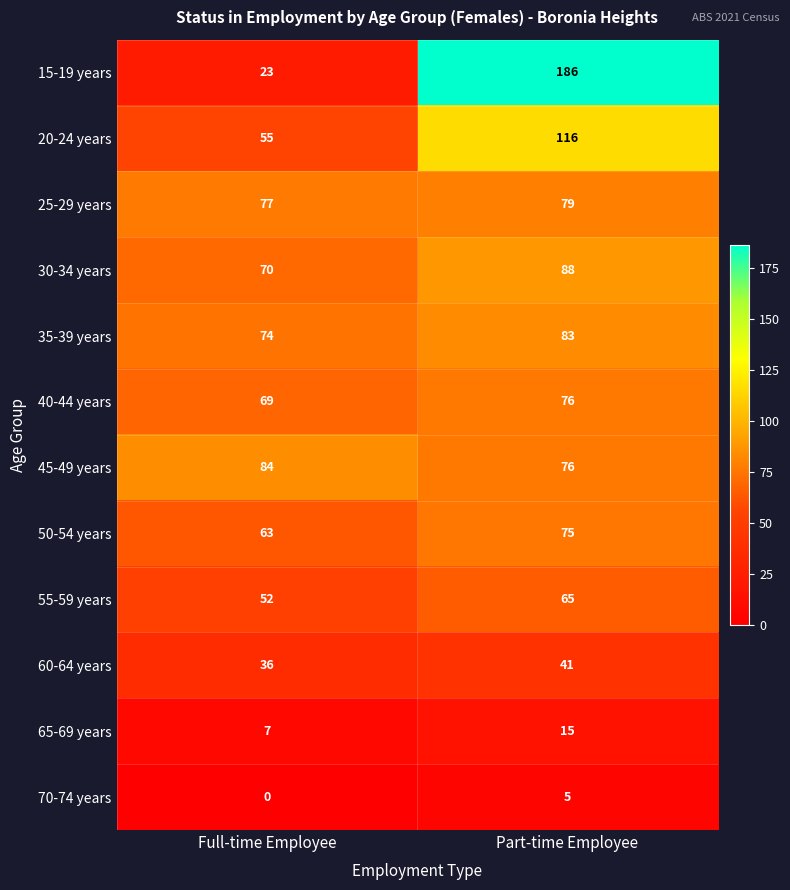

What is the sum of all 25-29 years values?

156